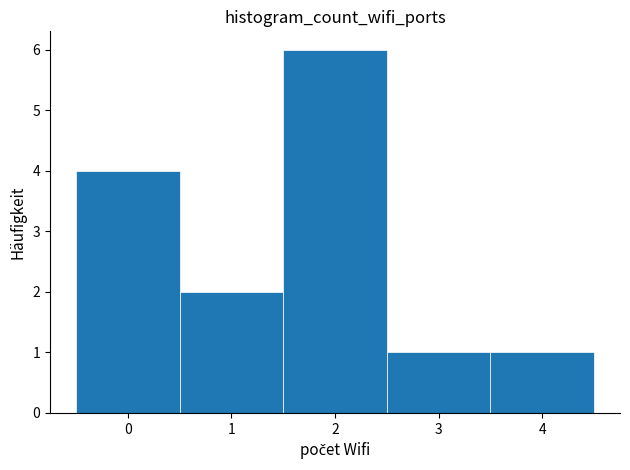

Reading left to right, transcribe this chart: for each bar, give the range it covers on the x-axis and its height. The values are not printed on the chart, so give them approximately, as read against the axis.

-0.5 to 0.5: 4
0.5 to 1.5: 2
1.5 to 2.5: 6
2.5 to 3.5: 1
3.5 to 4.5: 1